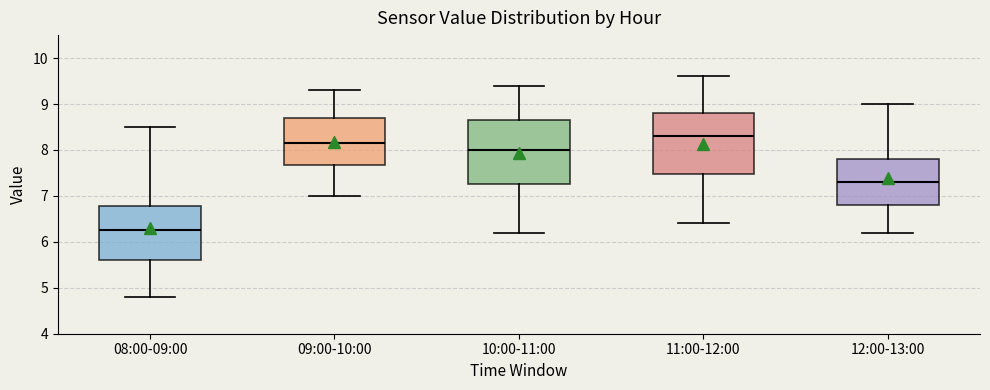

Which box has the lowest median line?

08:00-09:00